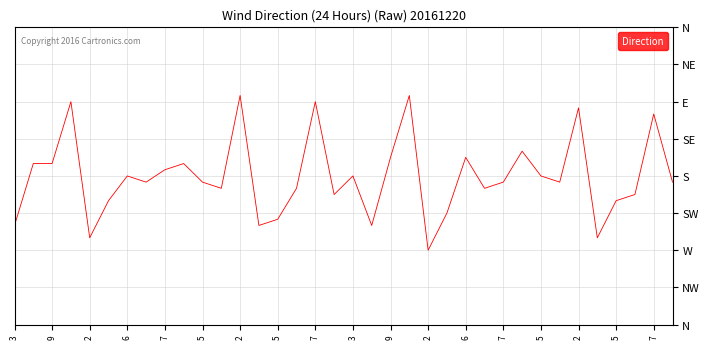

Where is the data nearest to the value 5?

6